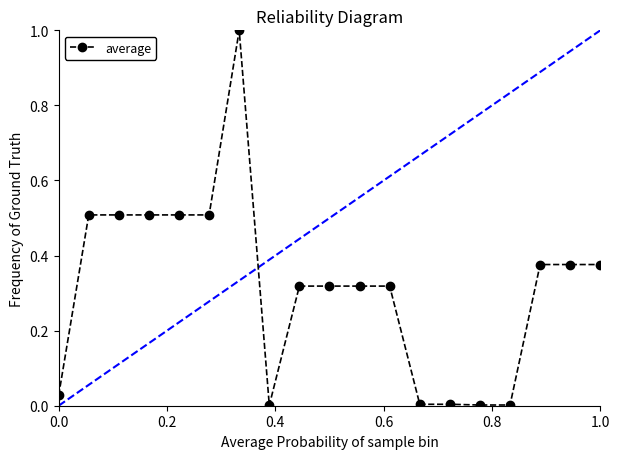

True or false: there are more than 0 points higher than both neighbors.

True